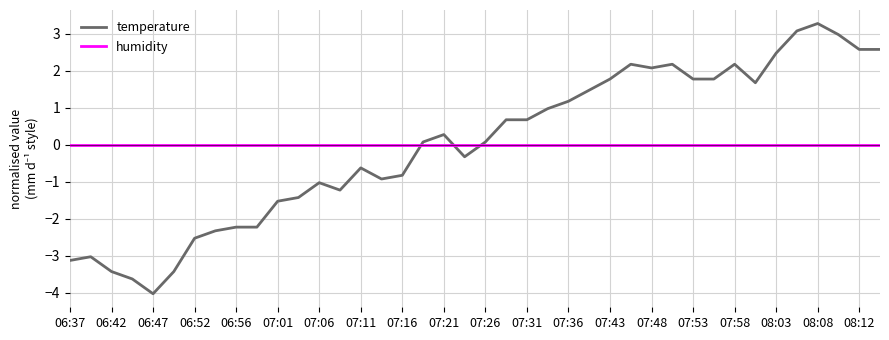

True or false: temperature and humidity intersect in this chart.

True